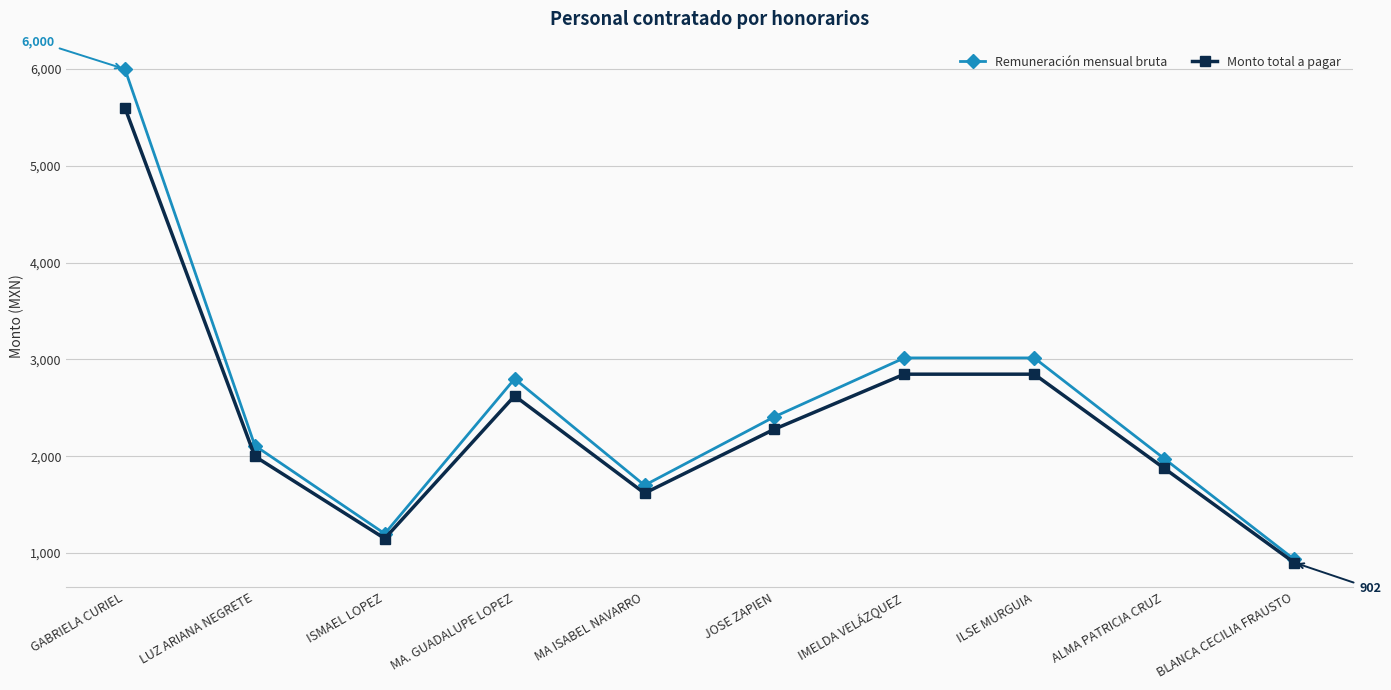

What is the difference between the second highest and second lowest values in the Monto total a pagar series?

1698